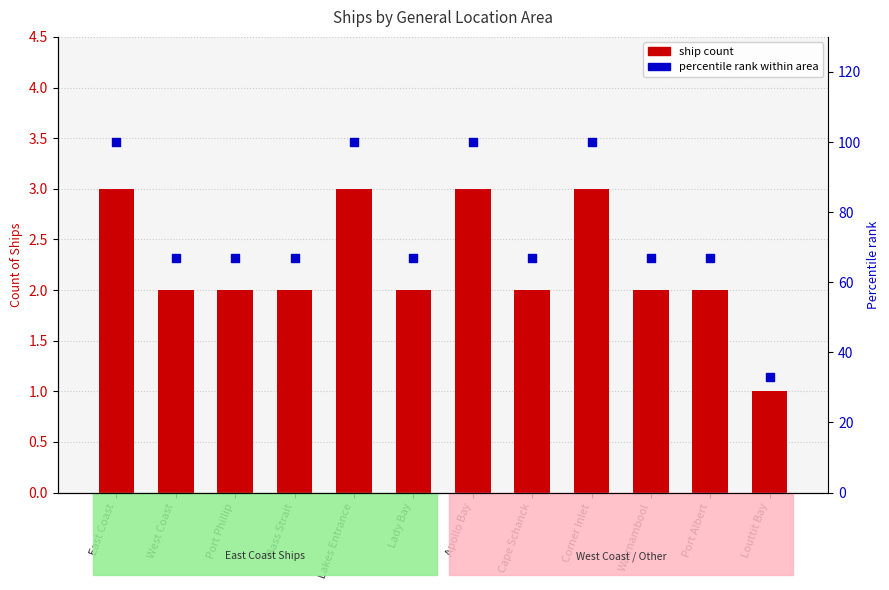

Is the value of ship count at Port Albert greater than the value of percentile rank within area at Port Phillip?

No